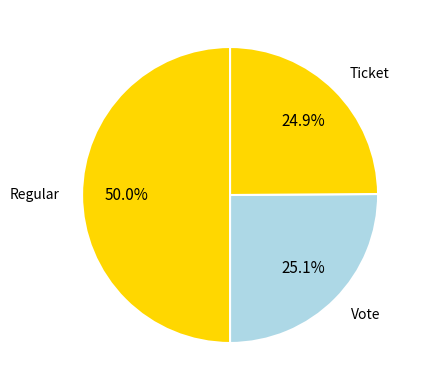

What percentage do Vote and Regular together represent?

75.1%